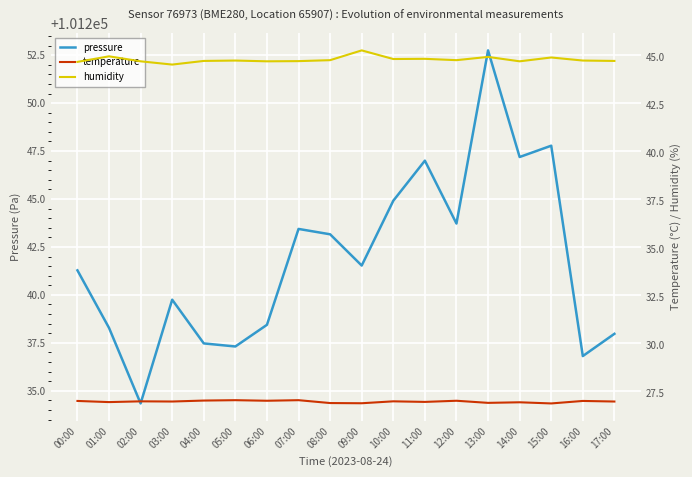

Reading left to right, transcribe all the data shown in this chart.

pressure: 101241.3	101238.3	101234.3	101239.8	101237.5	101237.3	101238.4	101243.4	101243.2	101241.5	101244.9	101247.0	101243.7	101252.8	101247.2	101247.8	101236.8	101238.0
temperature: 27.1	27.0	27.1	27.0	27.1	27.1	27.1	27.1	27.0	26.9	27.1	27.0	27.1	27.0	27.0	26.9	27.1	27.0
humidity: 44.8	45.0	44.8	44.6	44.8	44.8	44.8	44.8	44.9	45.4	44.9	44.9	44.9	45.0	44.8	45.0	44.8	44.8